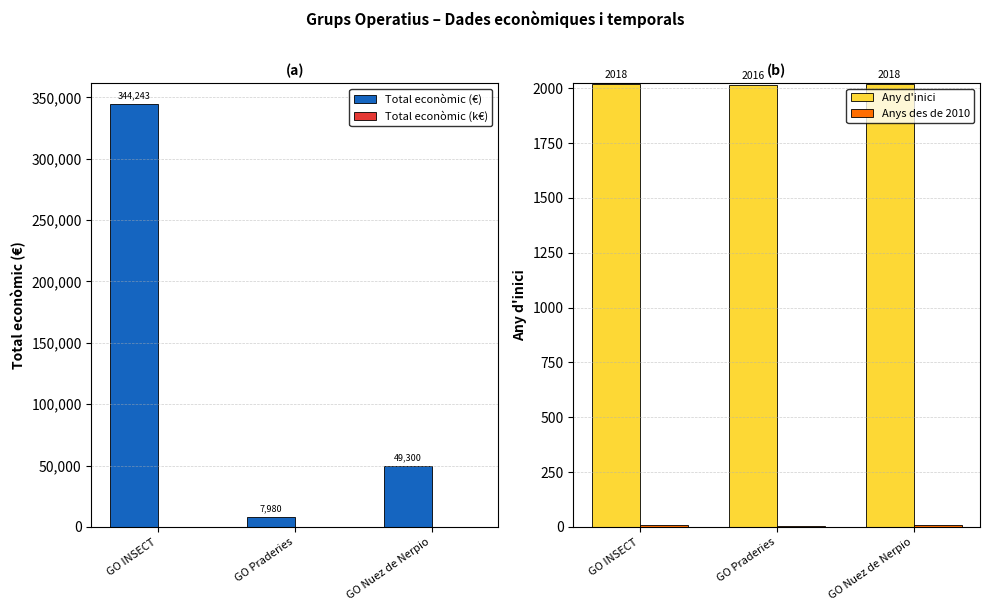

At which label does Total econòmic (€) reach its minimum?

GO Praderies